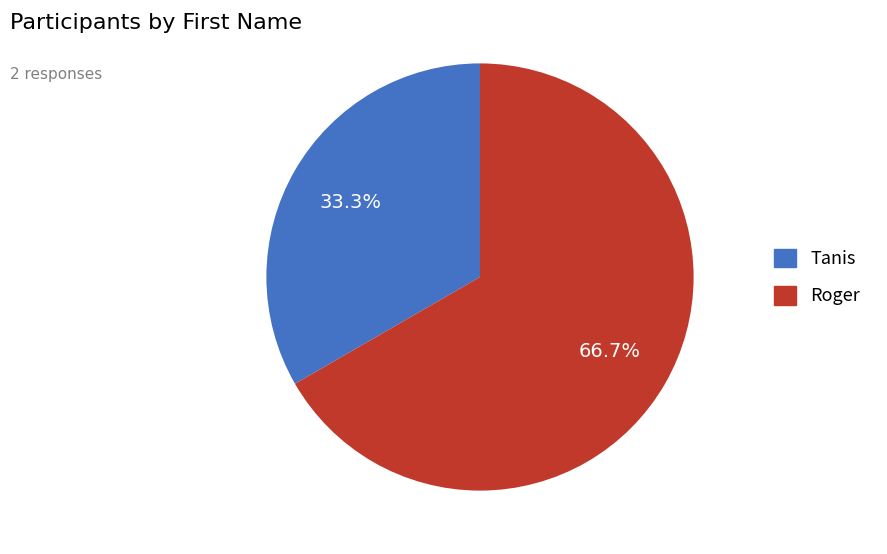

Does Roger account for over 50% of the chart?

Yes